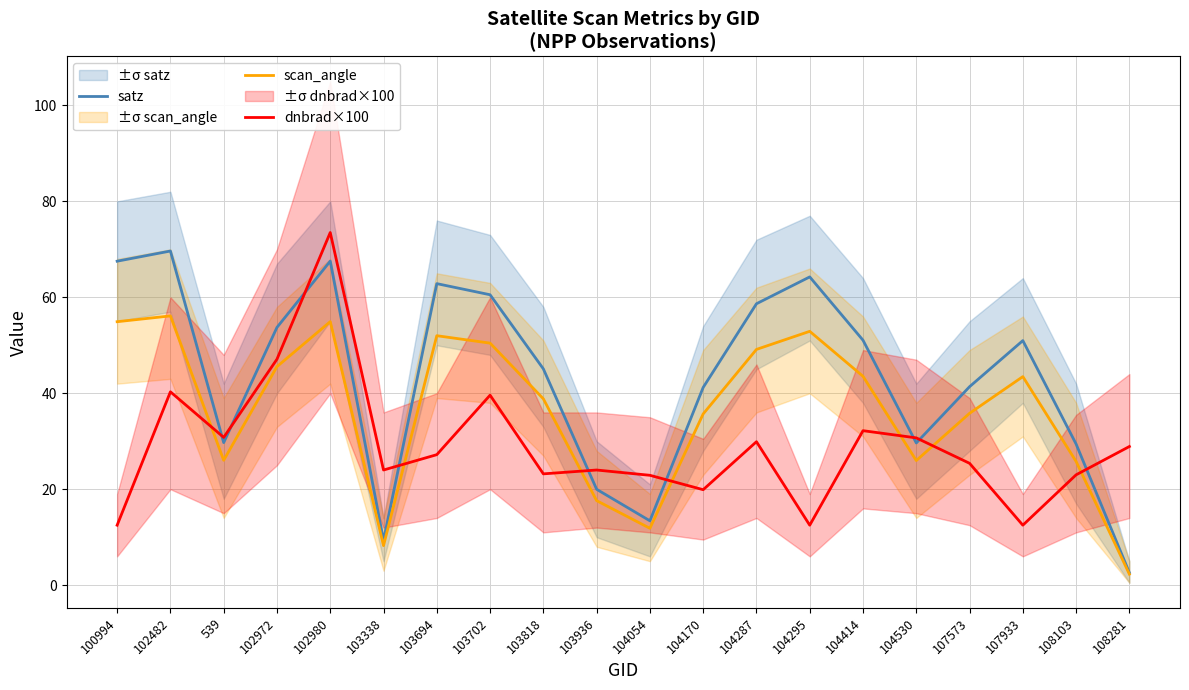

Where is the first local minimum for satz?

539